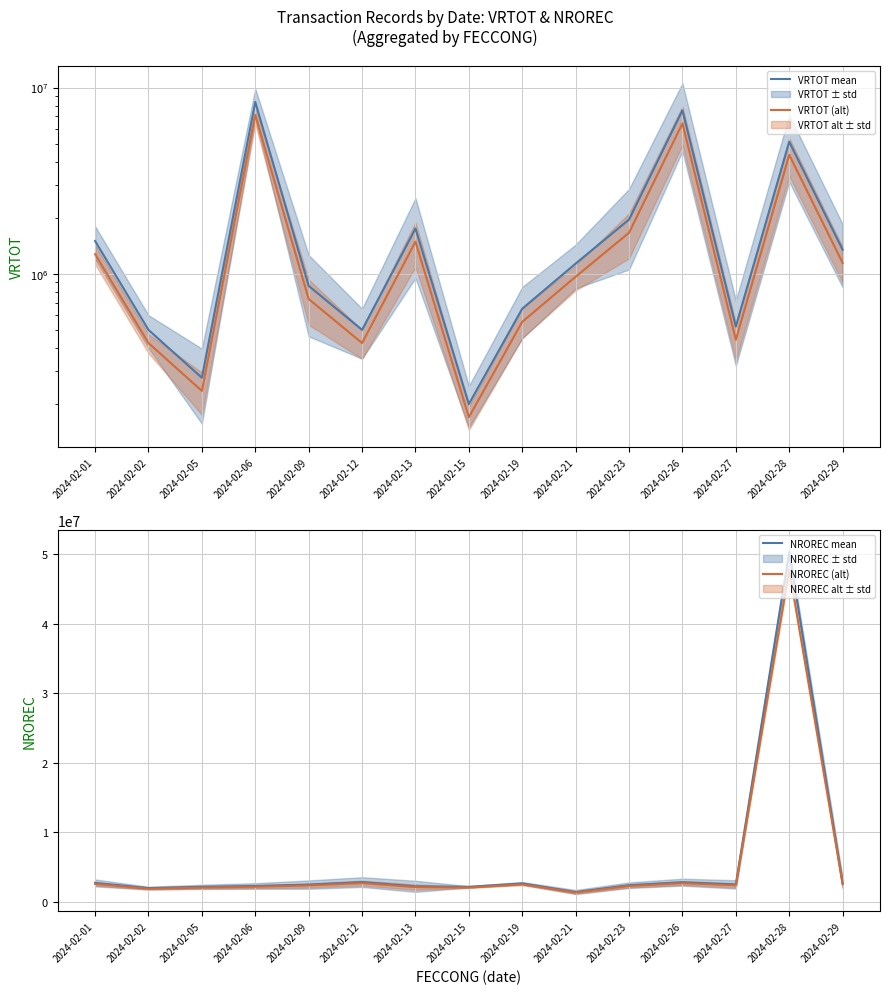

Which series changed the most between 2024-02-13 and 2024-02-19?

VRTOT mean